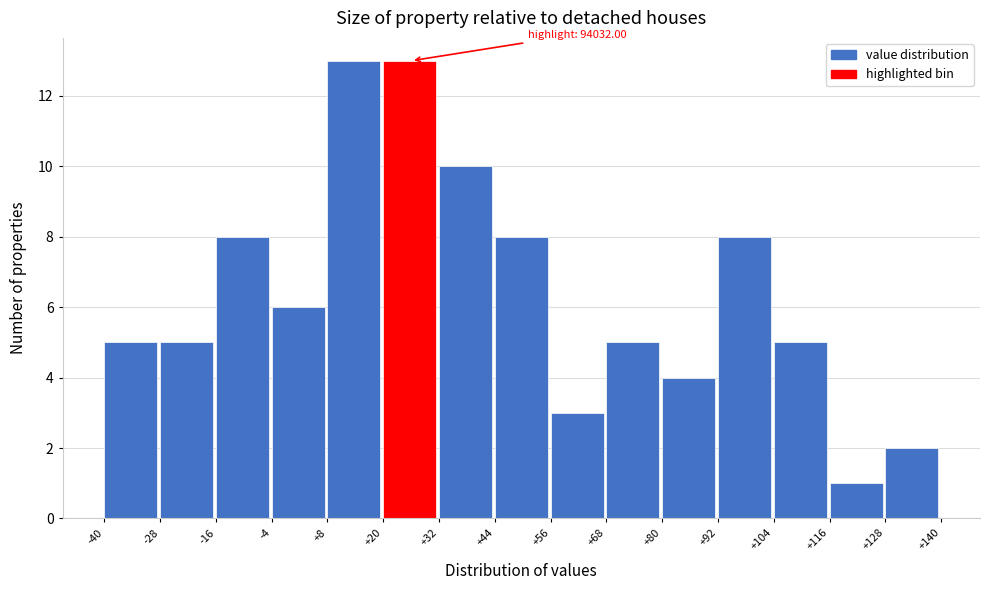

Reading right to left, extract all data points from this chart.

2	1	5	8	4	5	3	8	10	13	13	6	8	5	5